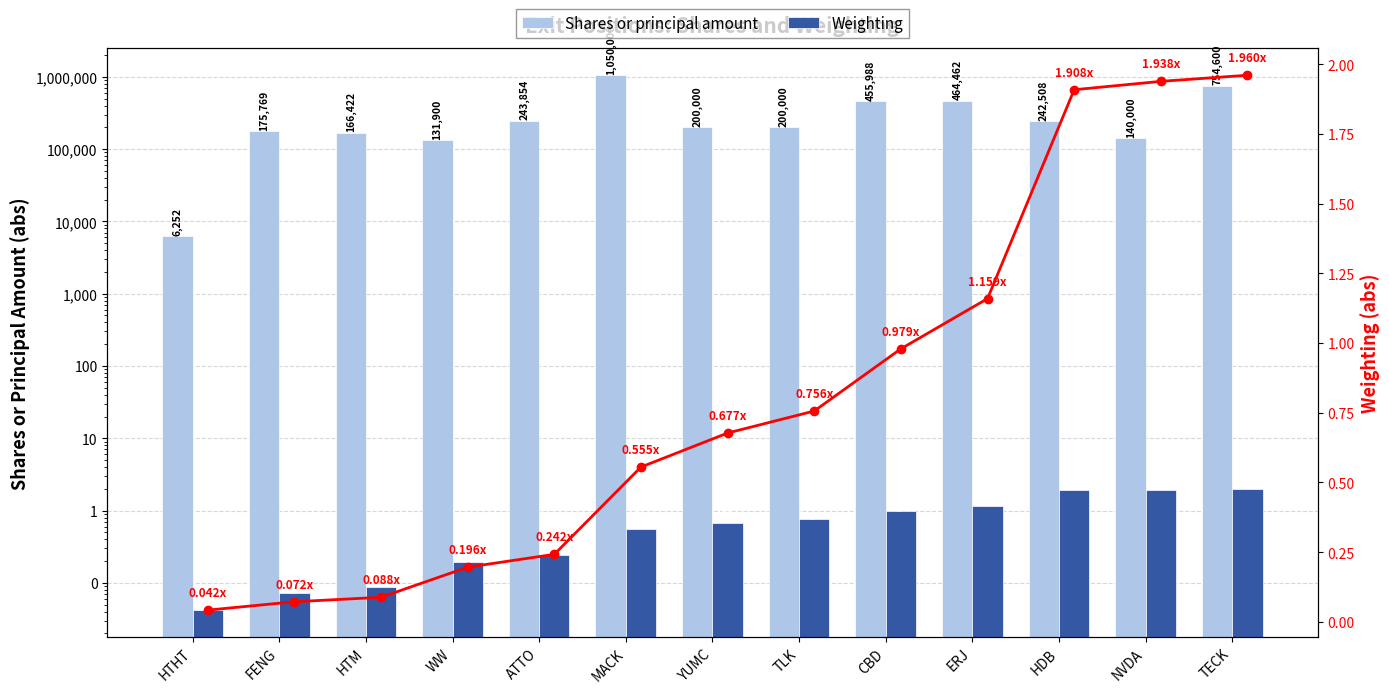

What is the value of the Shares or principal amount bar at the 7th from the left?

200000.0